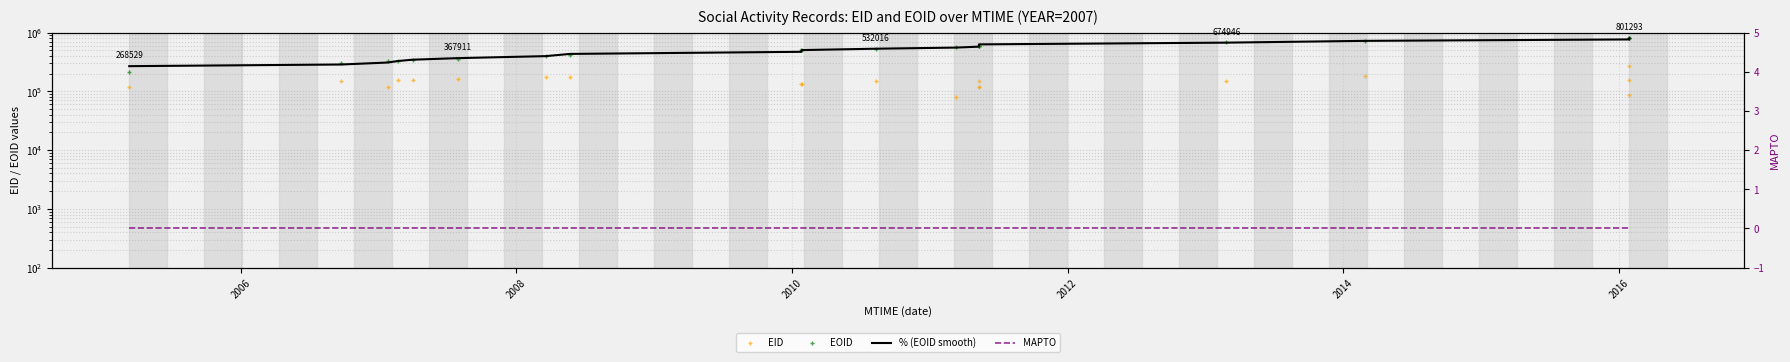

Which series contains the highest Y value?

EOID